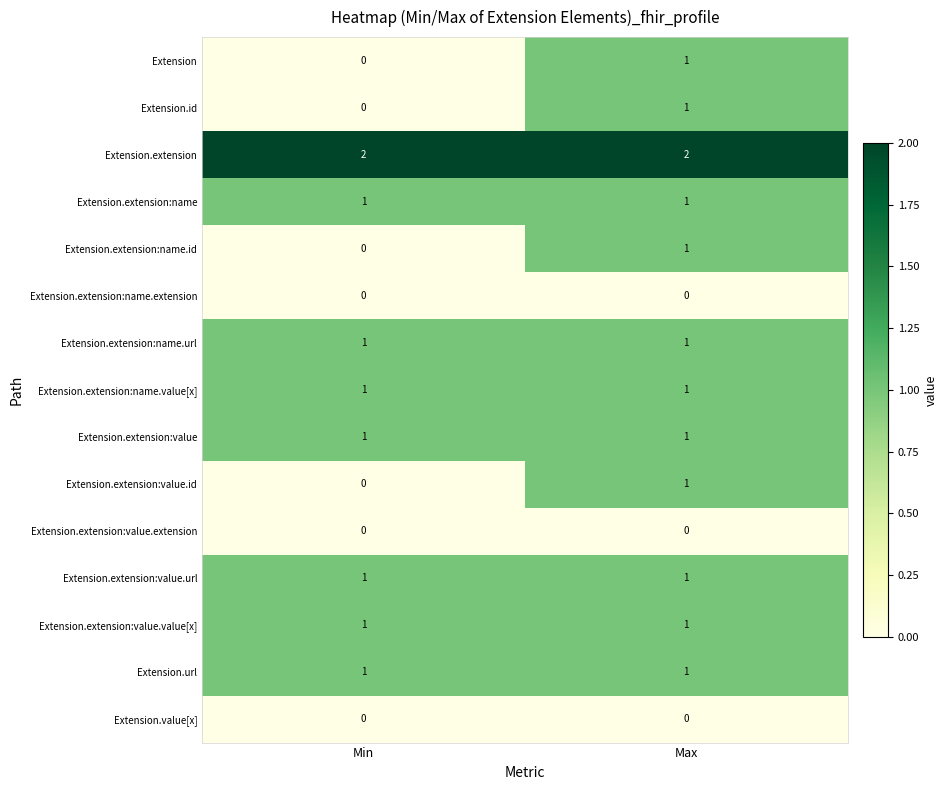

Which category has the highest value in the Extension.extension:name.id series?

Max